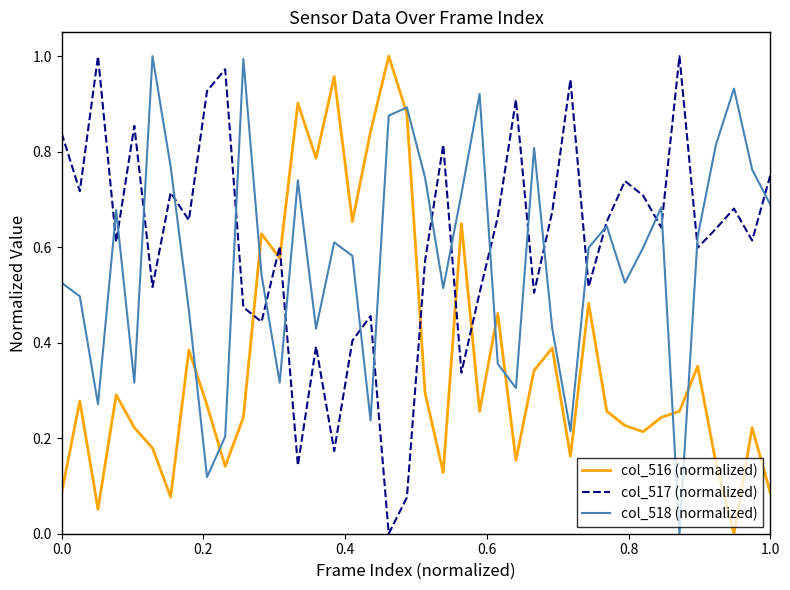

True or false: col_516 (normalized) and col_518 (normalized) intersect in this chart.

True